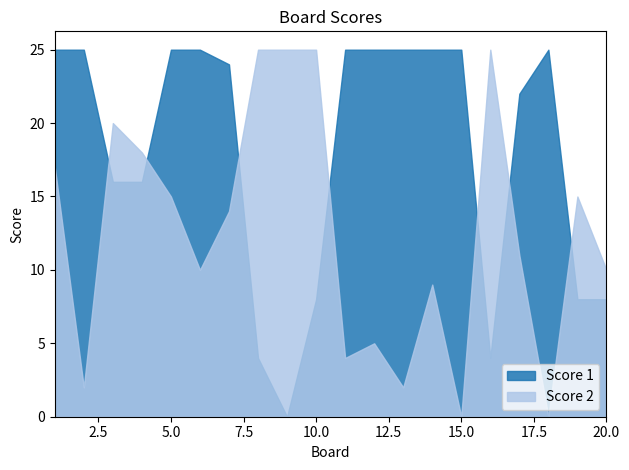

True or false: Score 2 has a value of 6 at 11.

False